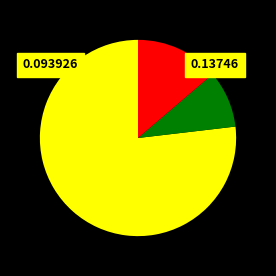

Is there a majority slice in this chart?

Yes